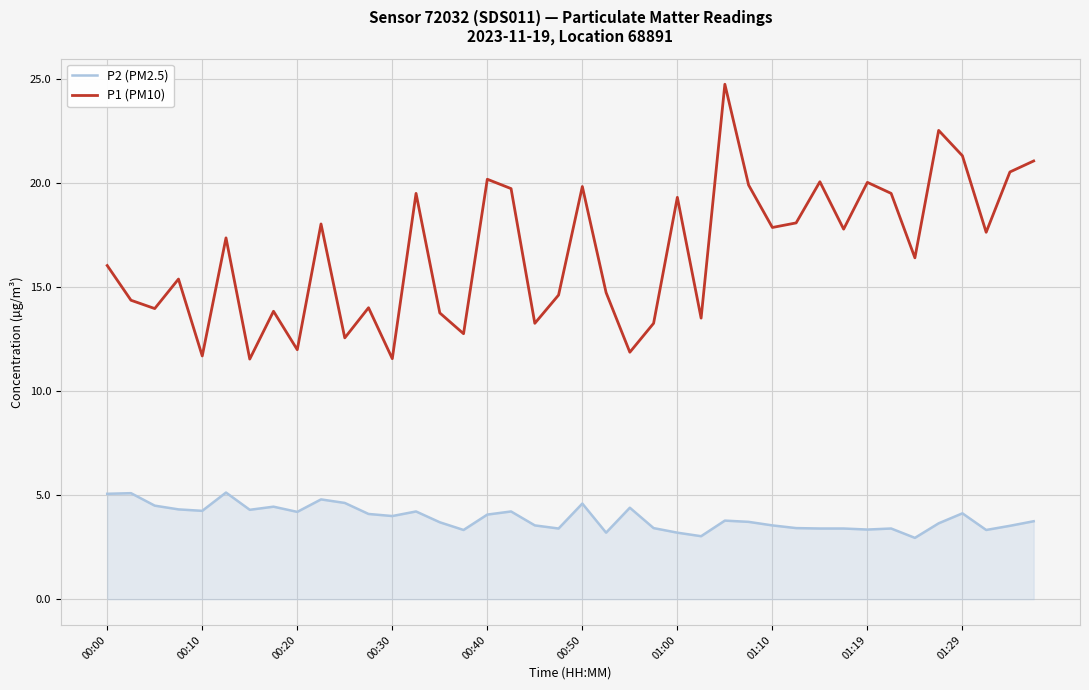

Which series has the widest spread of values?

P1 (PM10)